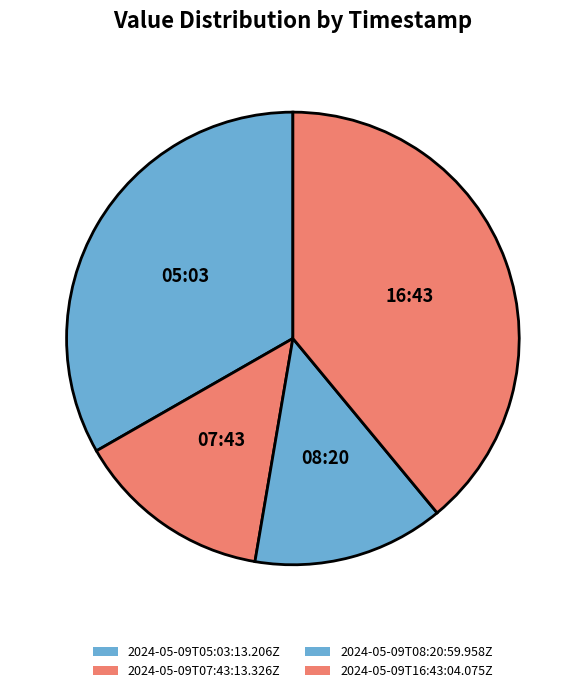

What is the smallest slice in the pie chart?

2024-05-09T08:20:59.958Z